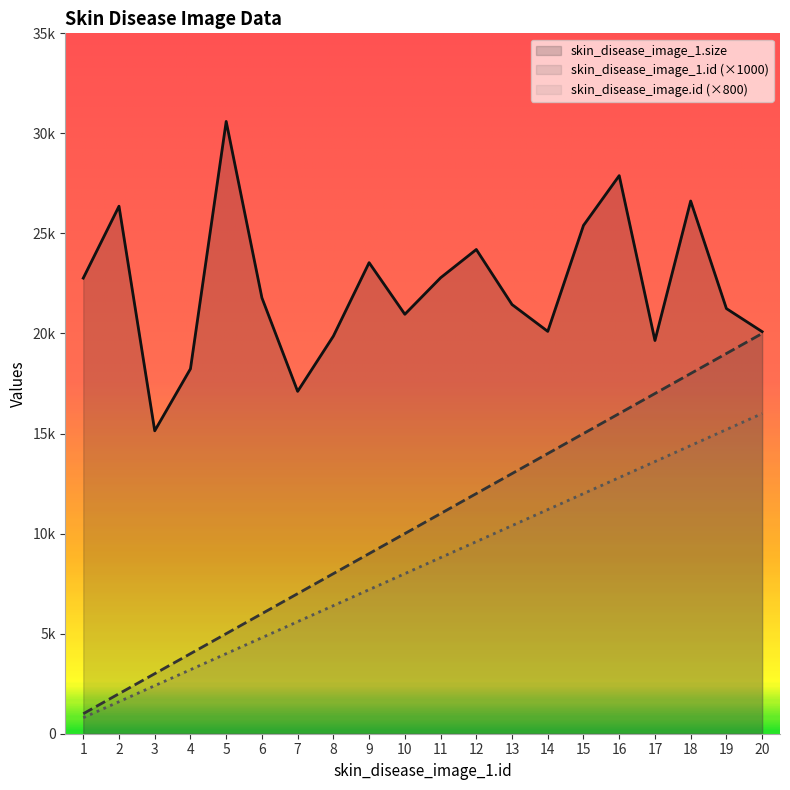

What is the value of the skin_disease_image_1.size point at the 7th from the left?

17109